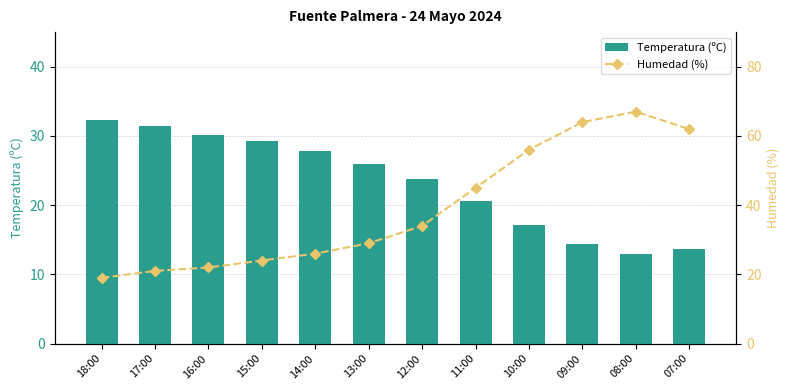

The Temperatura (ºC) series shows 20.6 at 09:00. True or false?

False